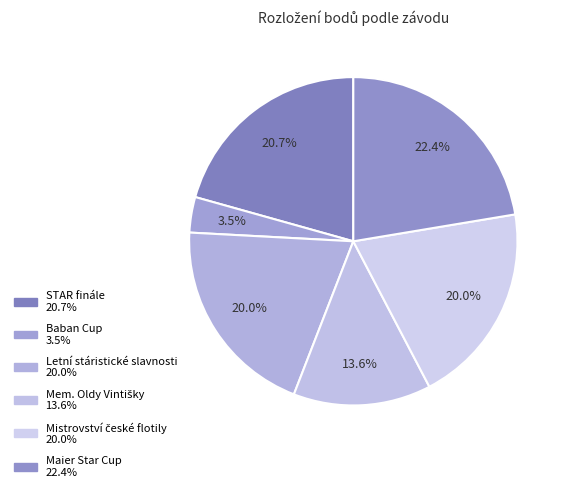

The Maier Star Cup slice represents 17% of the pie. True or false?

False